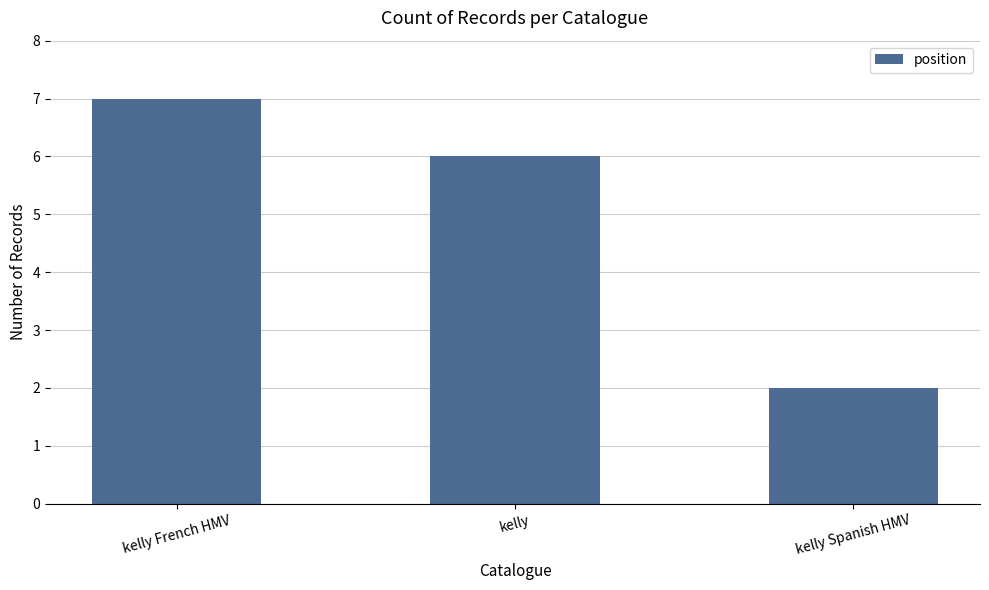

How many values are between 2 and 7?

3